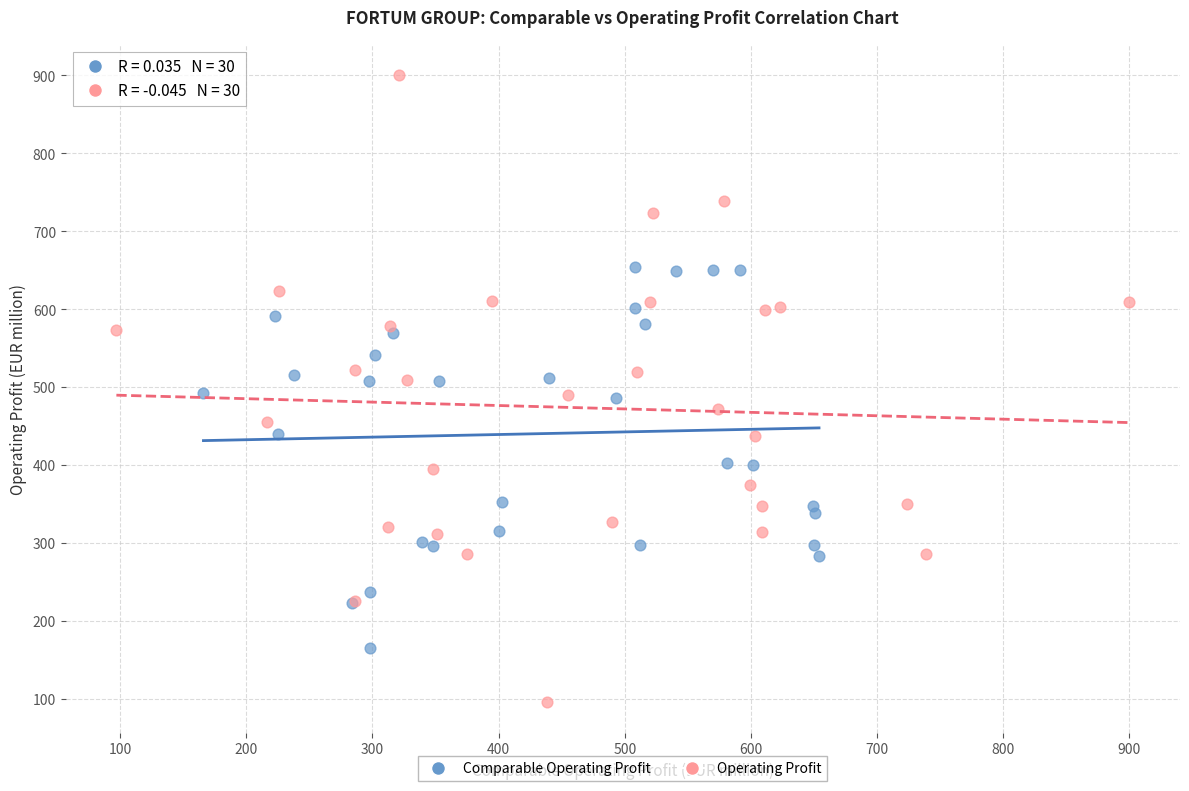

Which series contains the lowest Y value?

Operating Profit